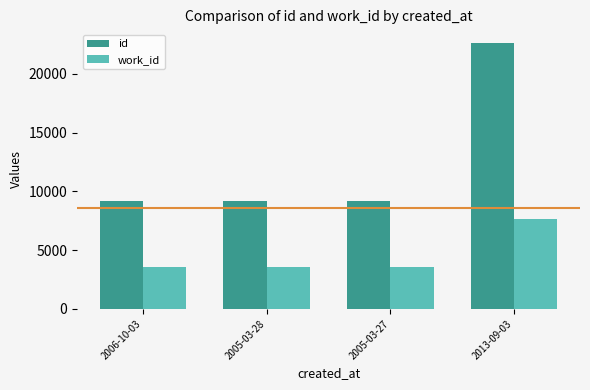

Rank the series by their maximum value, from highest to lowest.

id, work_id